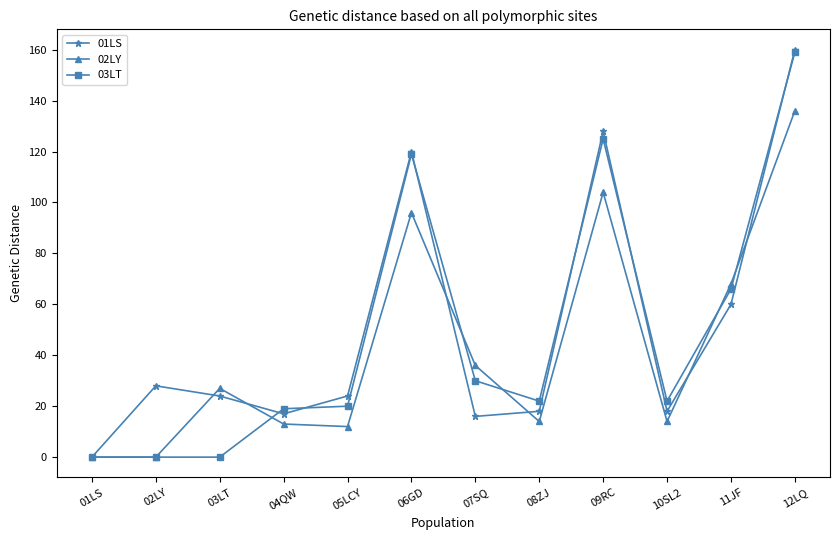

True or false: 02LY has more than 0 points higher than both neighbors.

True